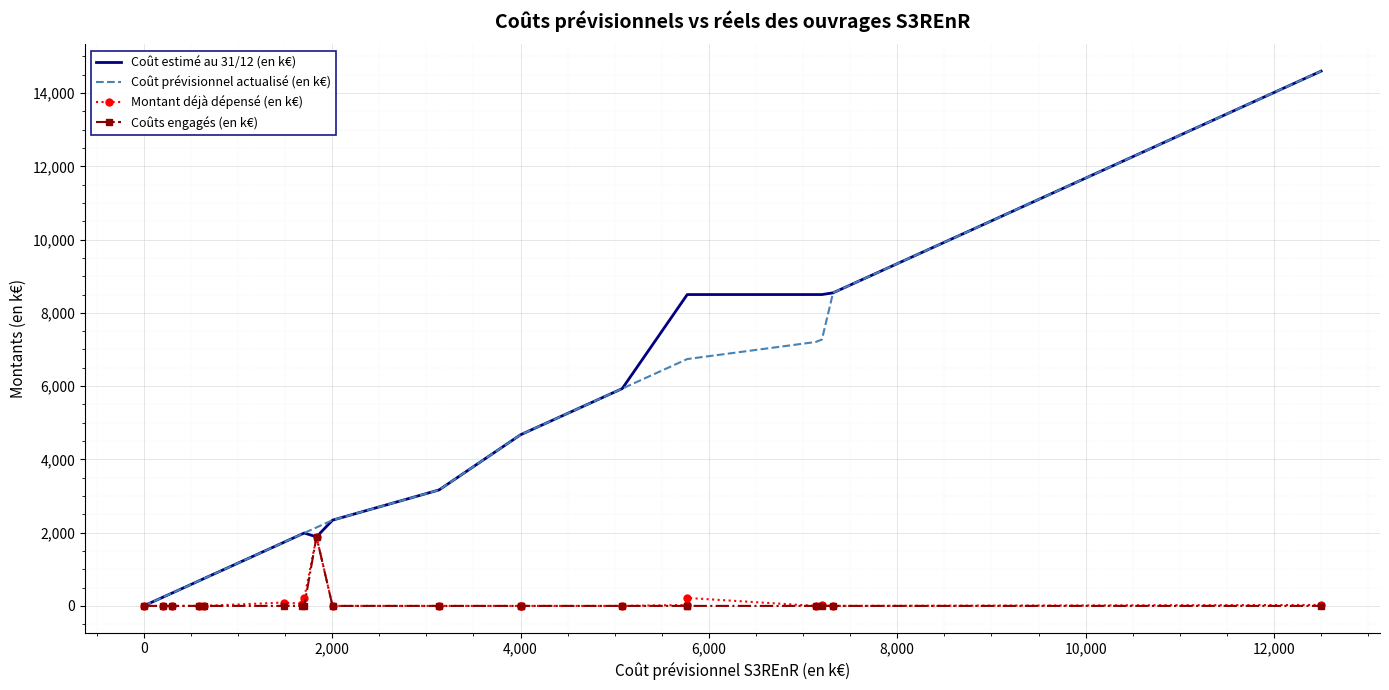

Is this an area chart (filled region under the line)?

No